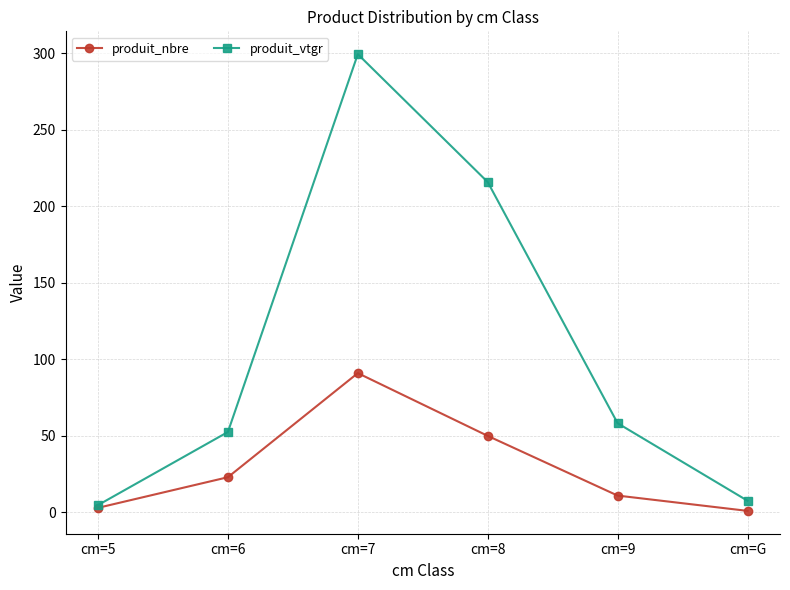

What is the label of the 4th point from the left?

cm=8